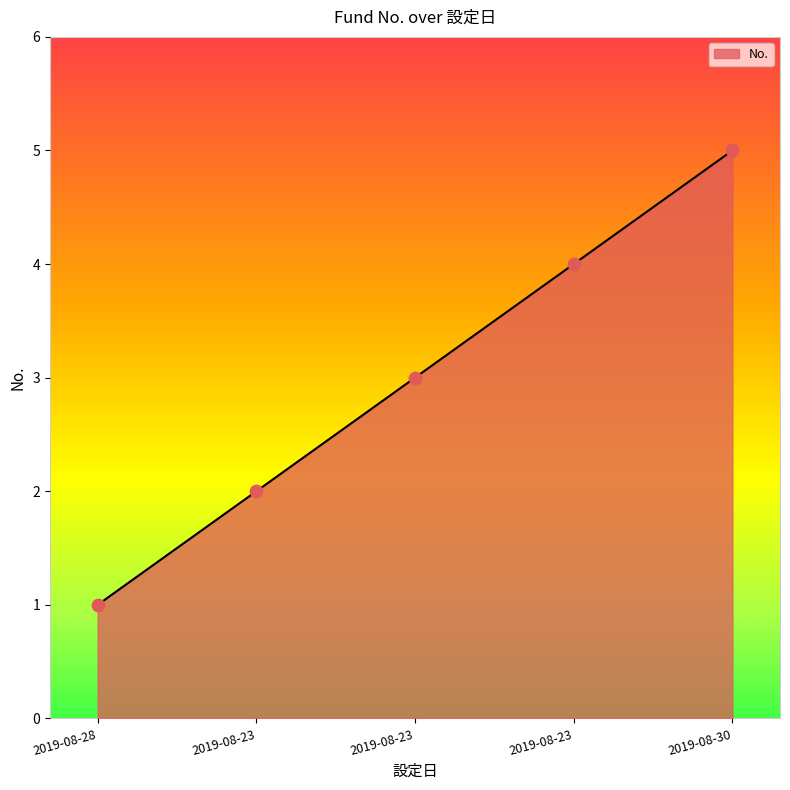

Which has a higher value, 2019-08-23 or 2019-08-23?

2019-08-23